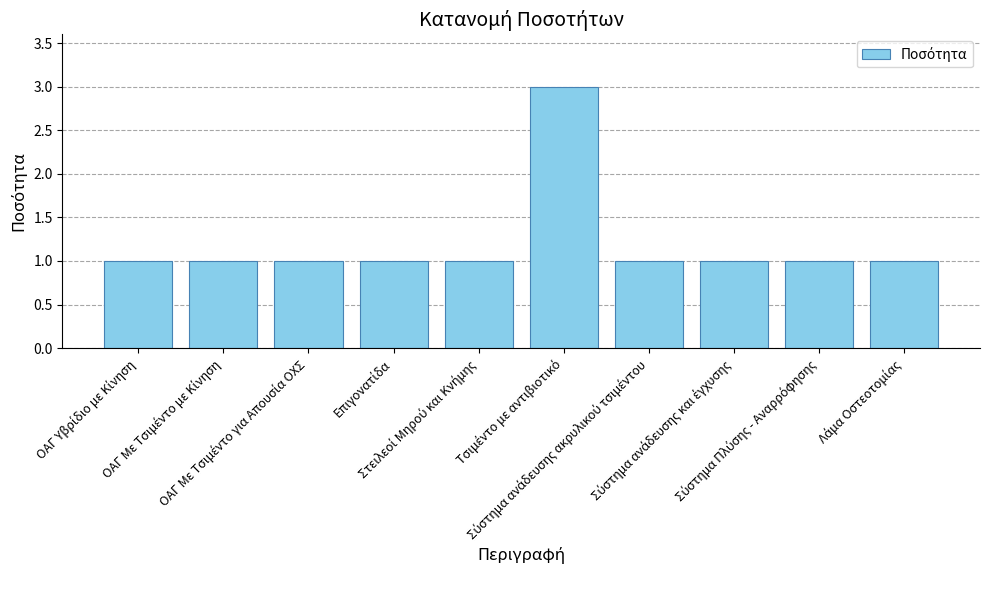

What is the value of the 8th bar from the left?

1